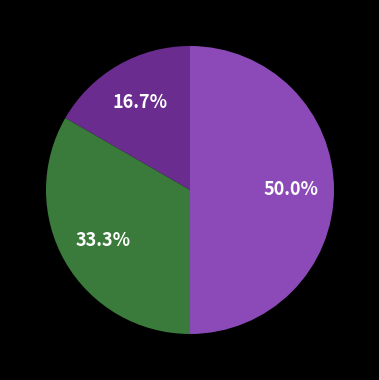

How many slices are in this pie chart?

3